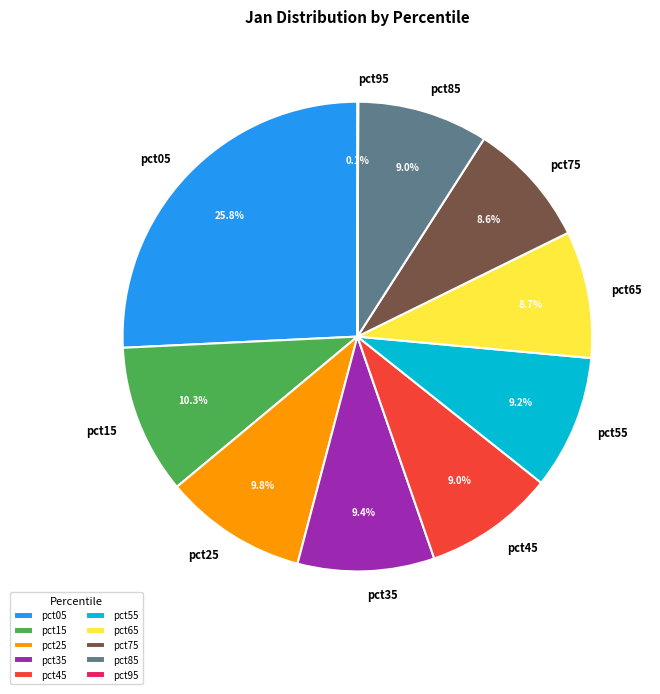

The pct25 slice represents 1% of the pie. True or false?

False